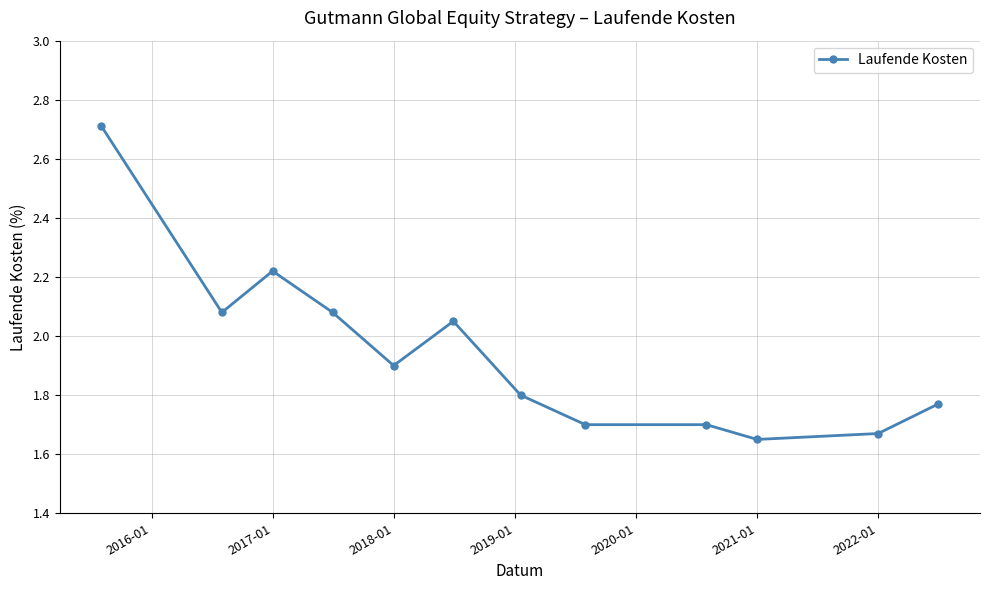

What is the difference between the maximum and second lowest values?

1.0